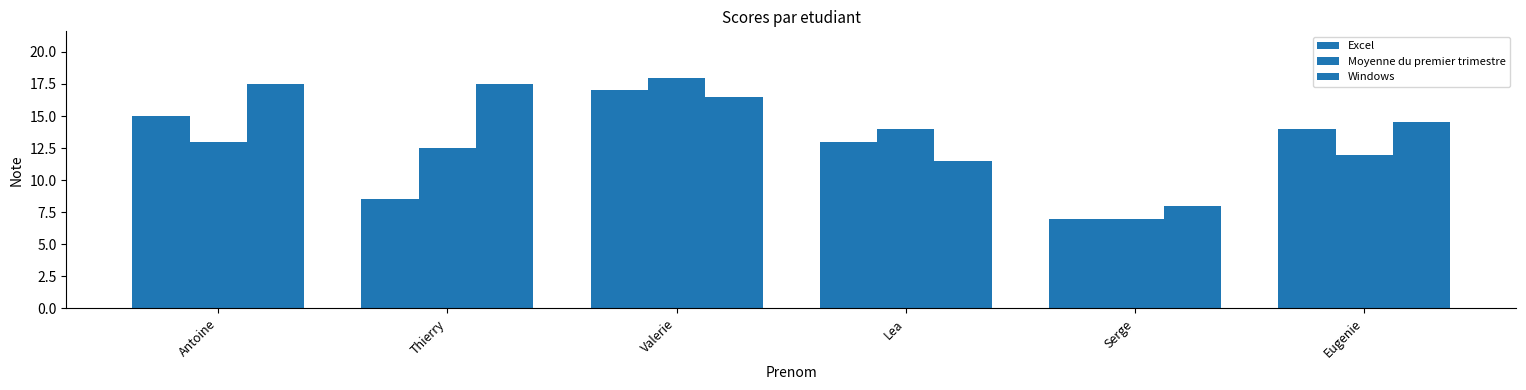

How many distinct data groups are displayed?

3